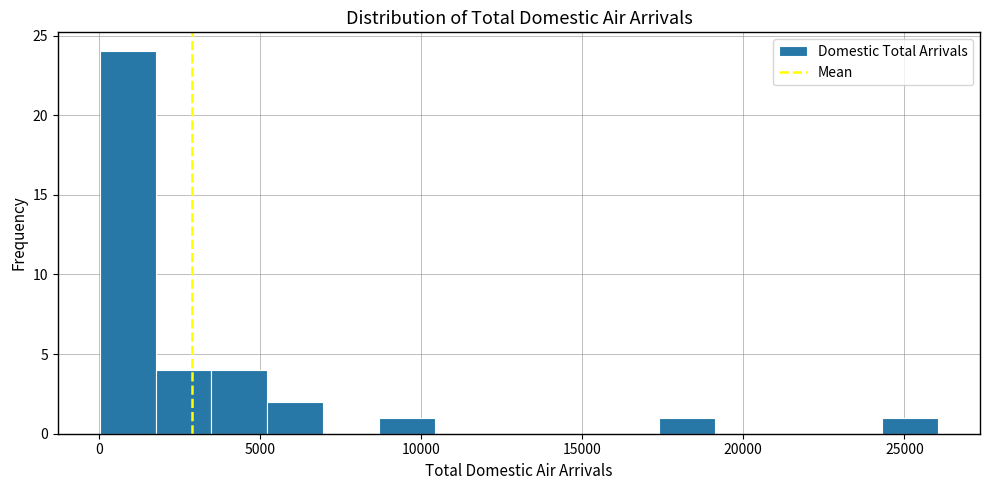

Around what value on the x-axis is the tallest bar? Give the approximate position of its centre, as read against the axis.

1000